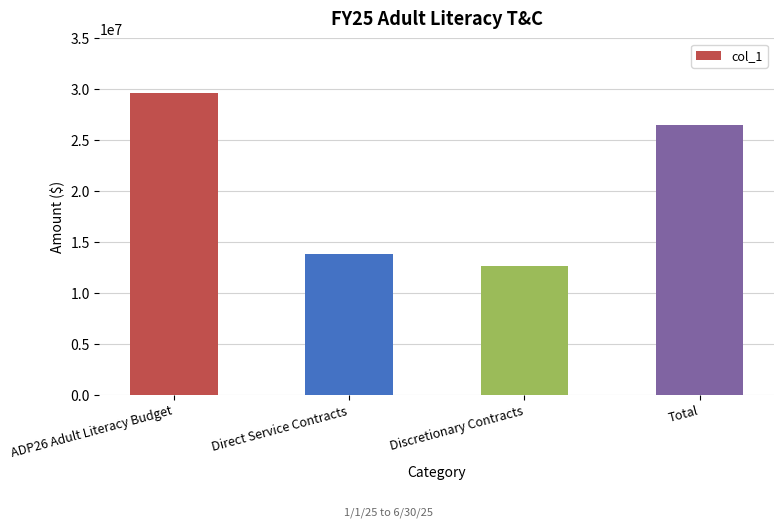

Reading left to right, list all the values displayed in this chart.

ADP26 Adult Literacy Budget=29652097.0	Direct Service Contracts=13843946.5	Discretionary Contracts=12619509.0	Total=26463455.5